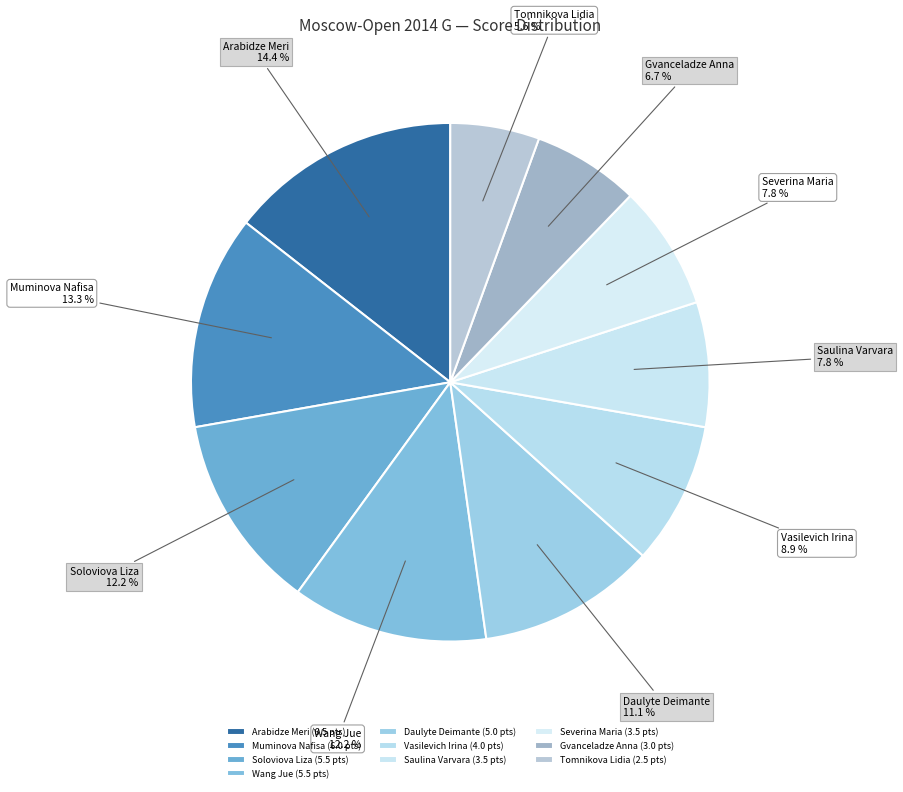

To the nearest percent, what is the average slice percentage?

10%